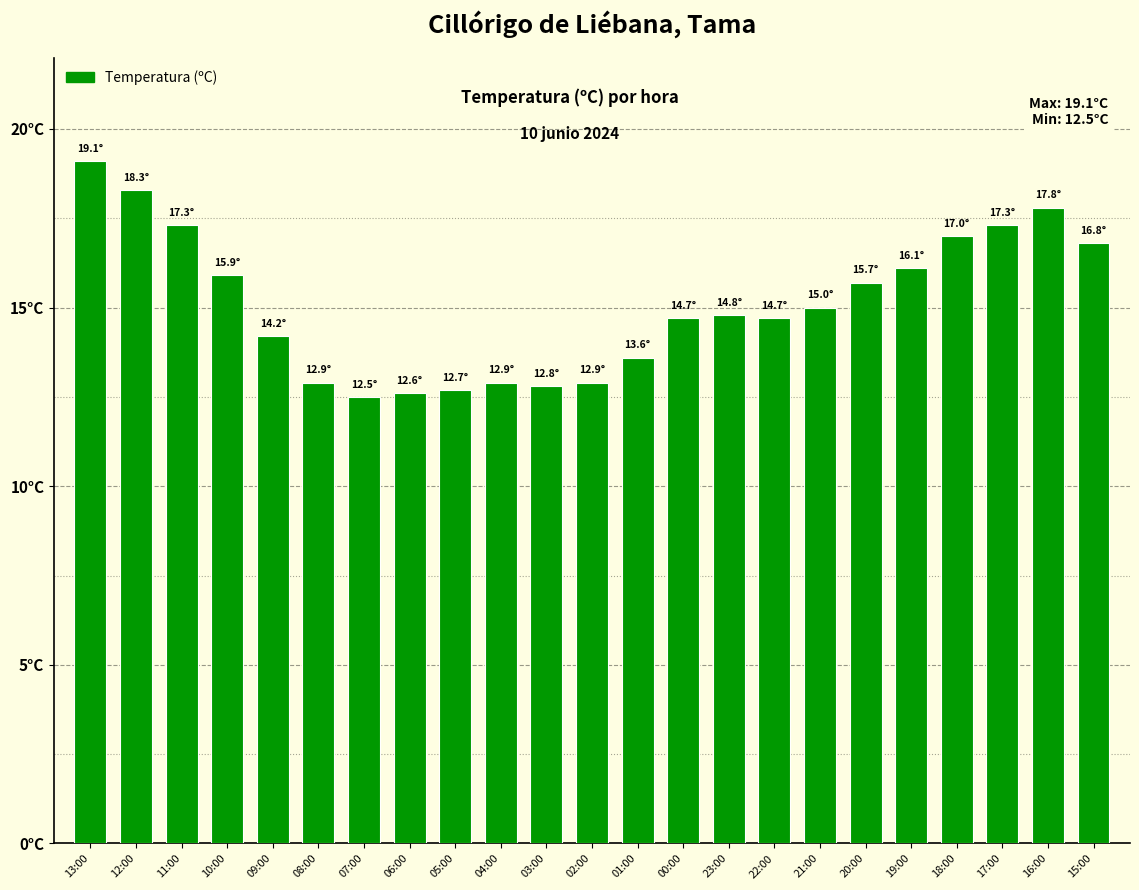

What is the greatest value displayed?

19.1